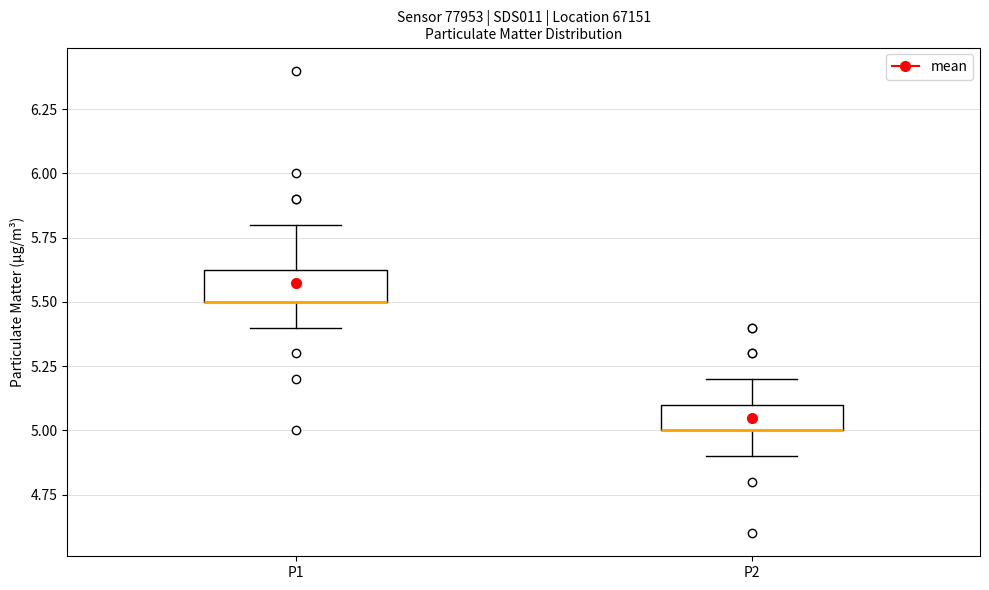

Reading left to right, transcribe this box plot: for each box, give where its median line is, the range the box spans, and where its two whiskers end, as read against the y-axis. The values are not printed on the chart, so give them approximately, as read against the axis.

P1: median 5.50 (drawn on the box's lower edge), box 5.50 to 5.65, whiskers 5.40 to 5.80
P2: median 5.00 (drawn on the box's lower edge), box 5.00 to 5.10, whiskers 4.90 to 5.20